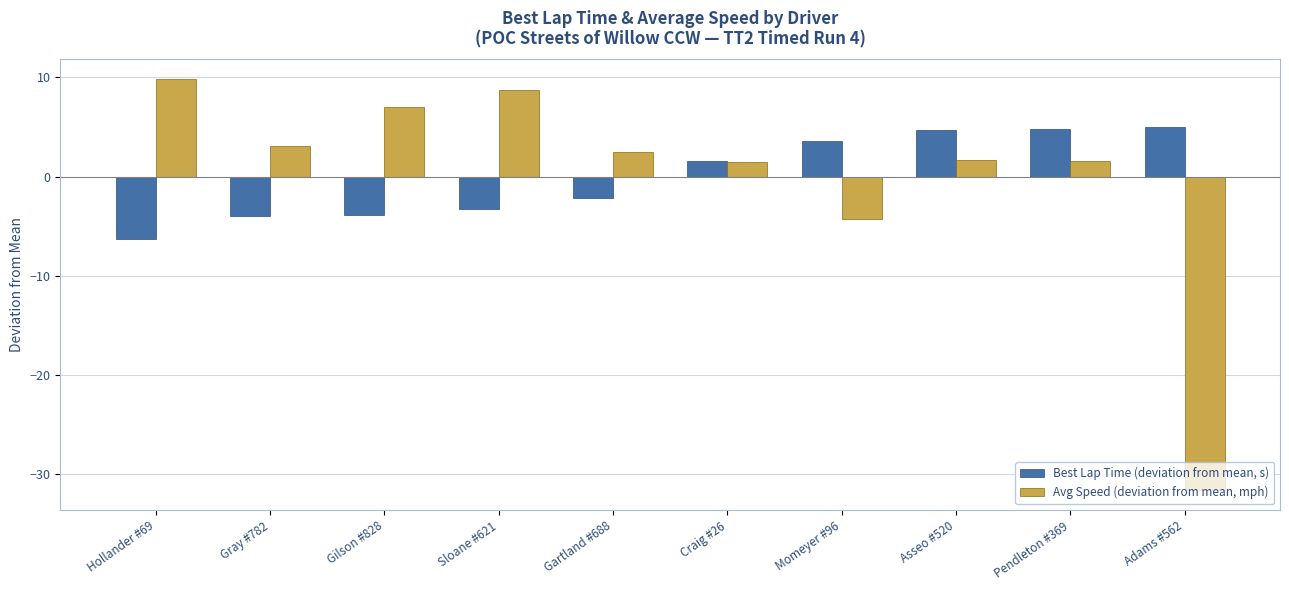

What is the label of the 10th bar from the right?

Hollander #69